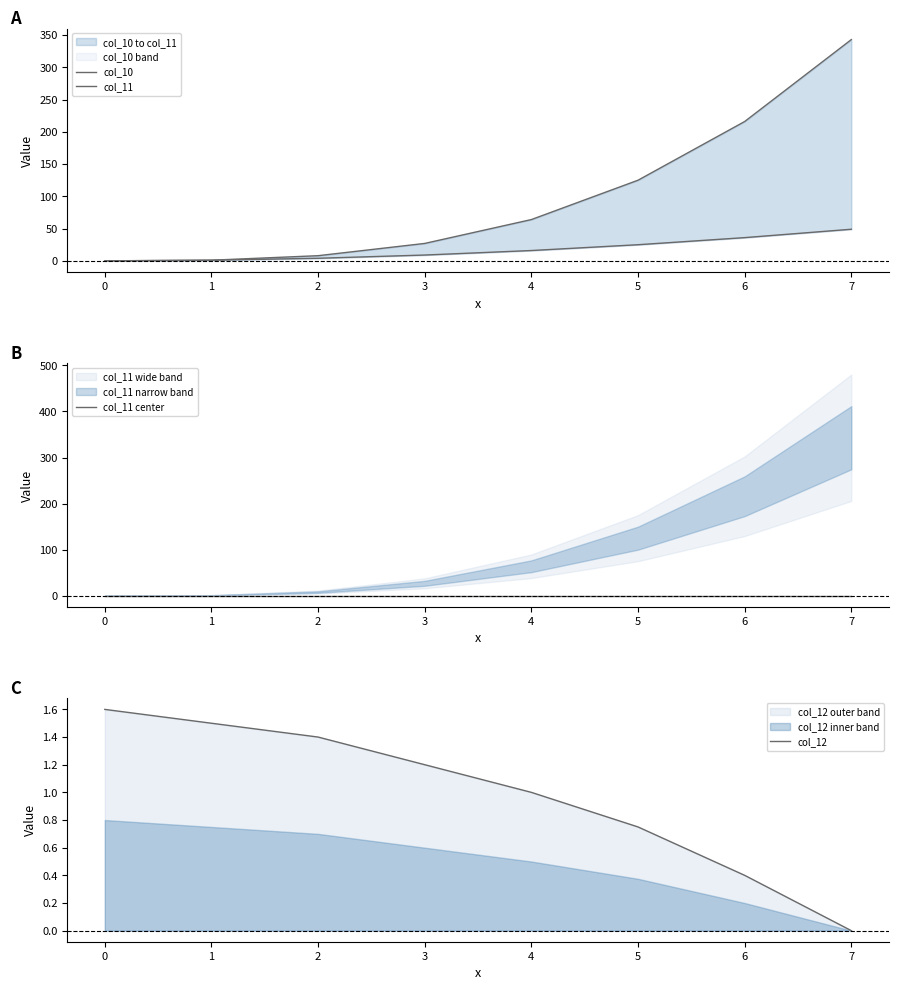

How many positive values does the col_11 series have?

7